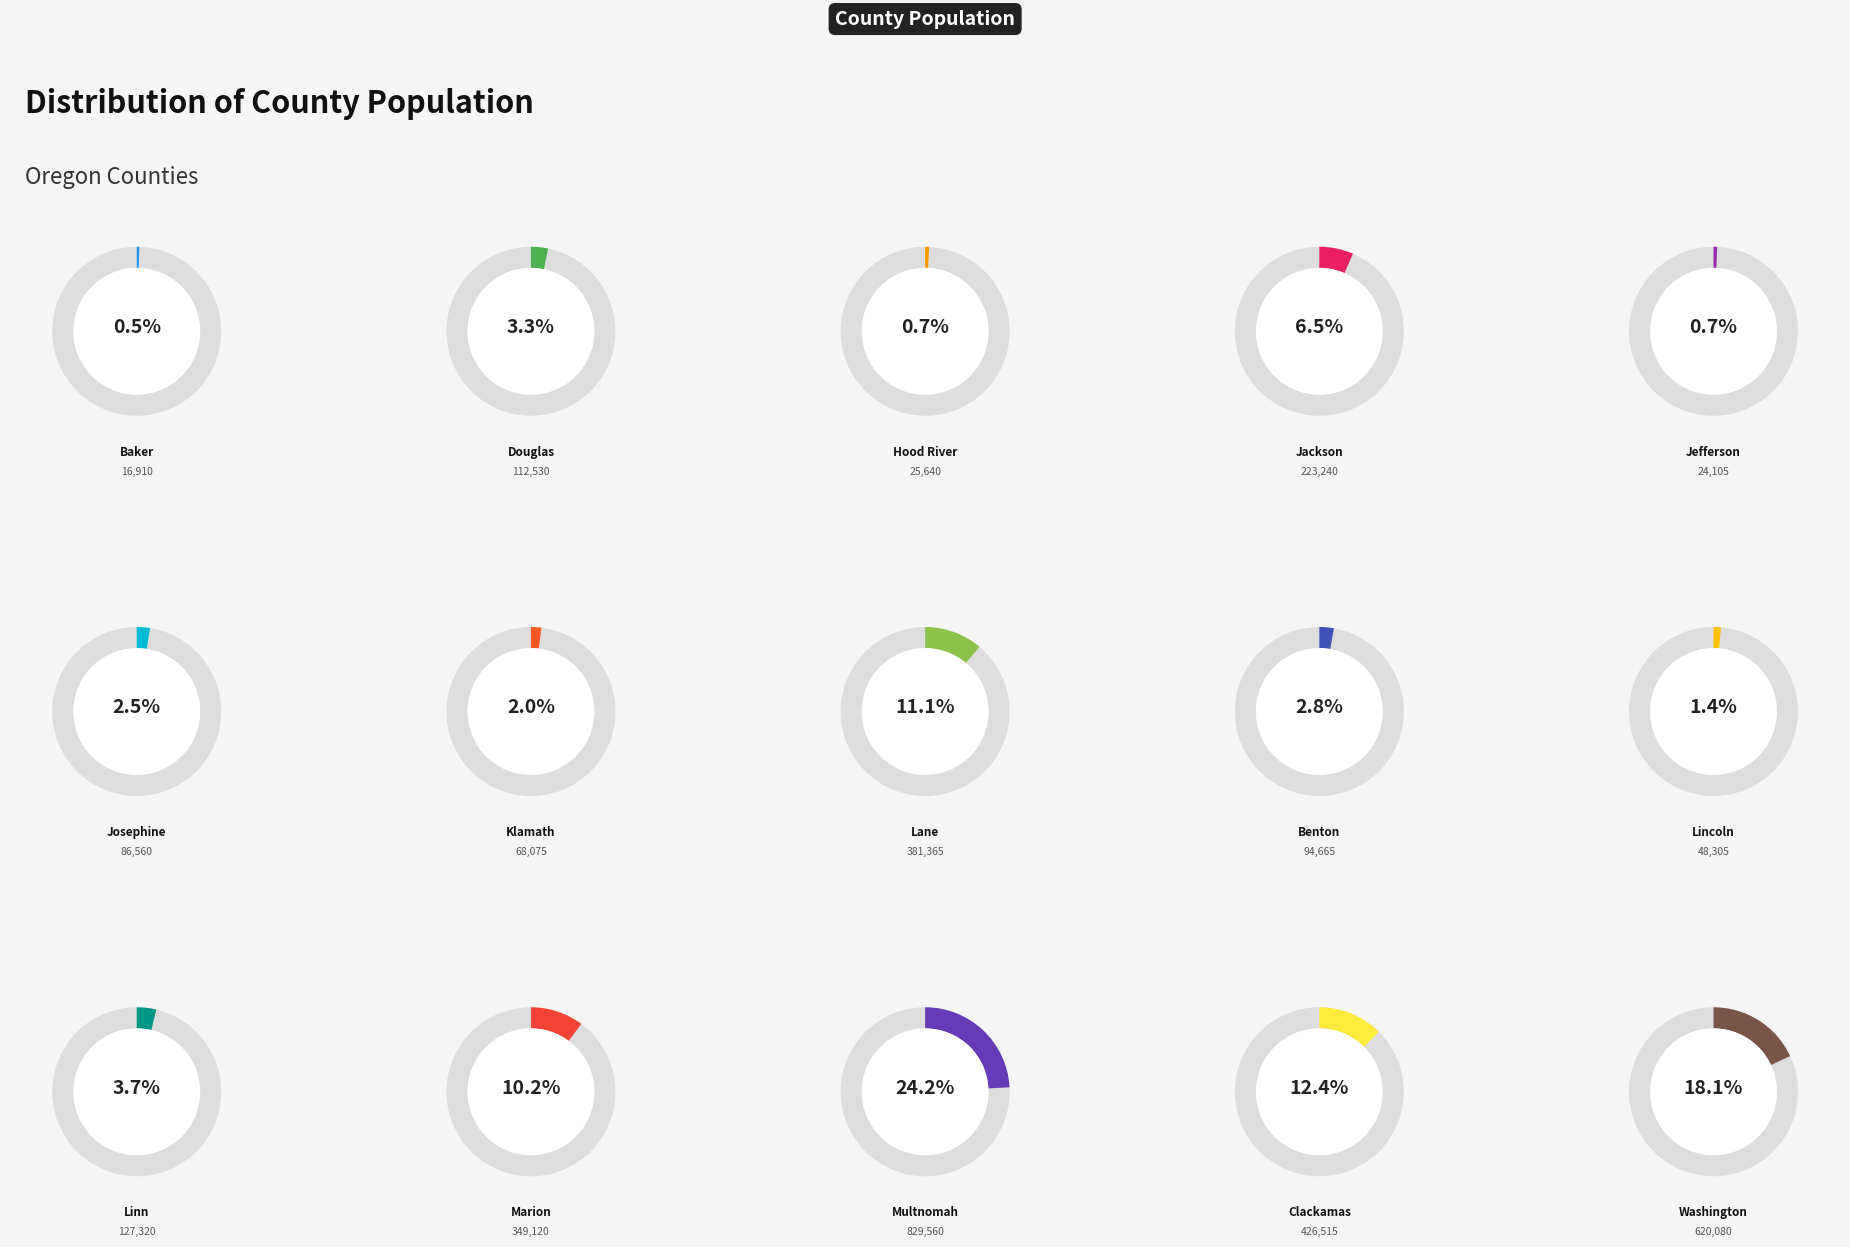

Rank the categories by value from highest to lowest.

Multnomah, Washington, Clackamas, Lane, Marion, Jackson, Linn, Douglas, Benton, Josephine, Klamath, Lincoln, Hood River, Jefferson, Baker